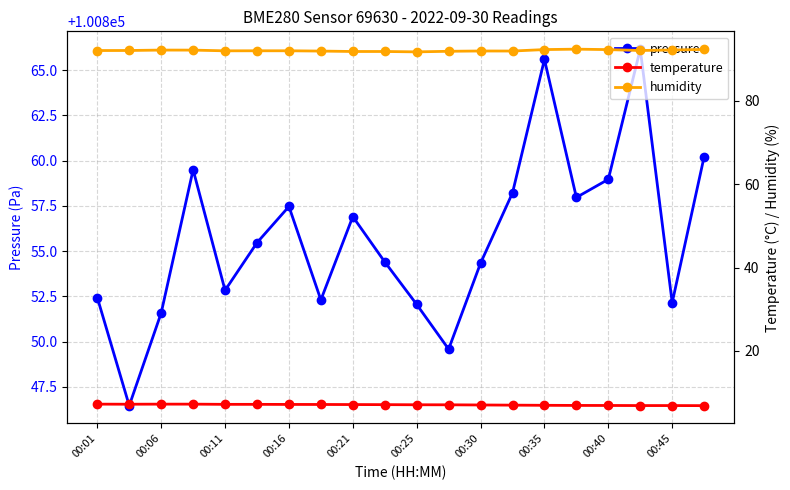

Which series has the widest spread of values?

pressure